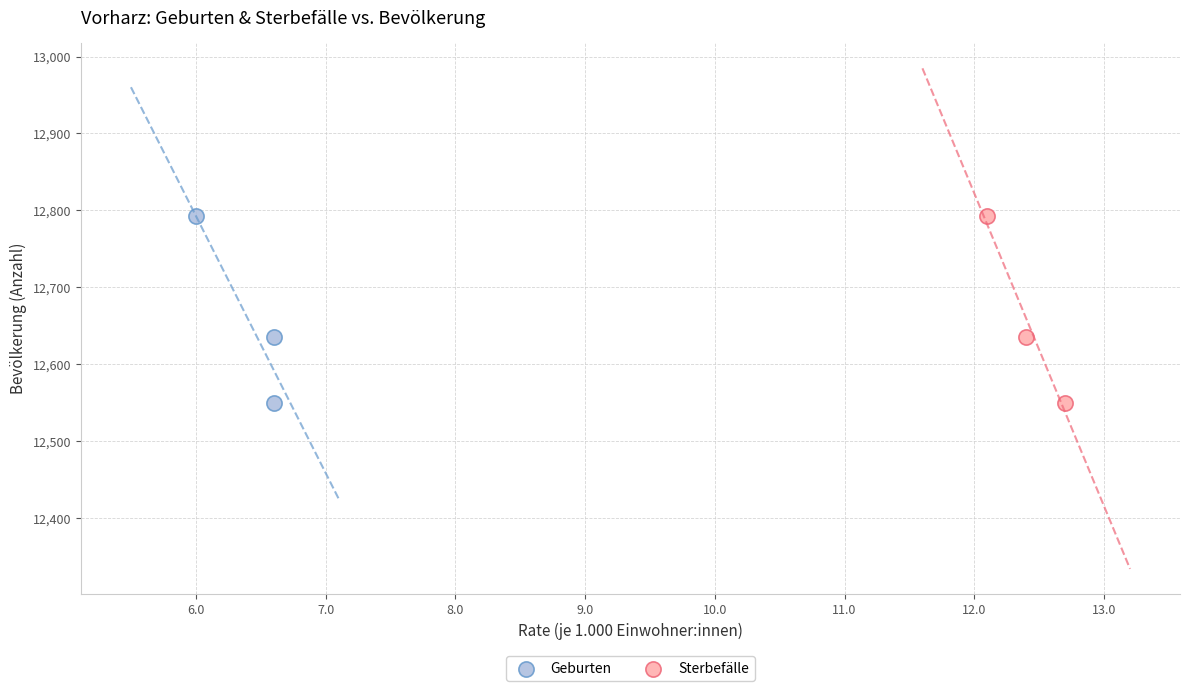

What are all the series names shown in the legend?

Geburten, Sterbefälle